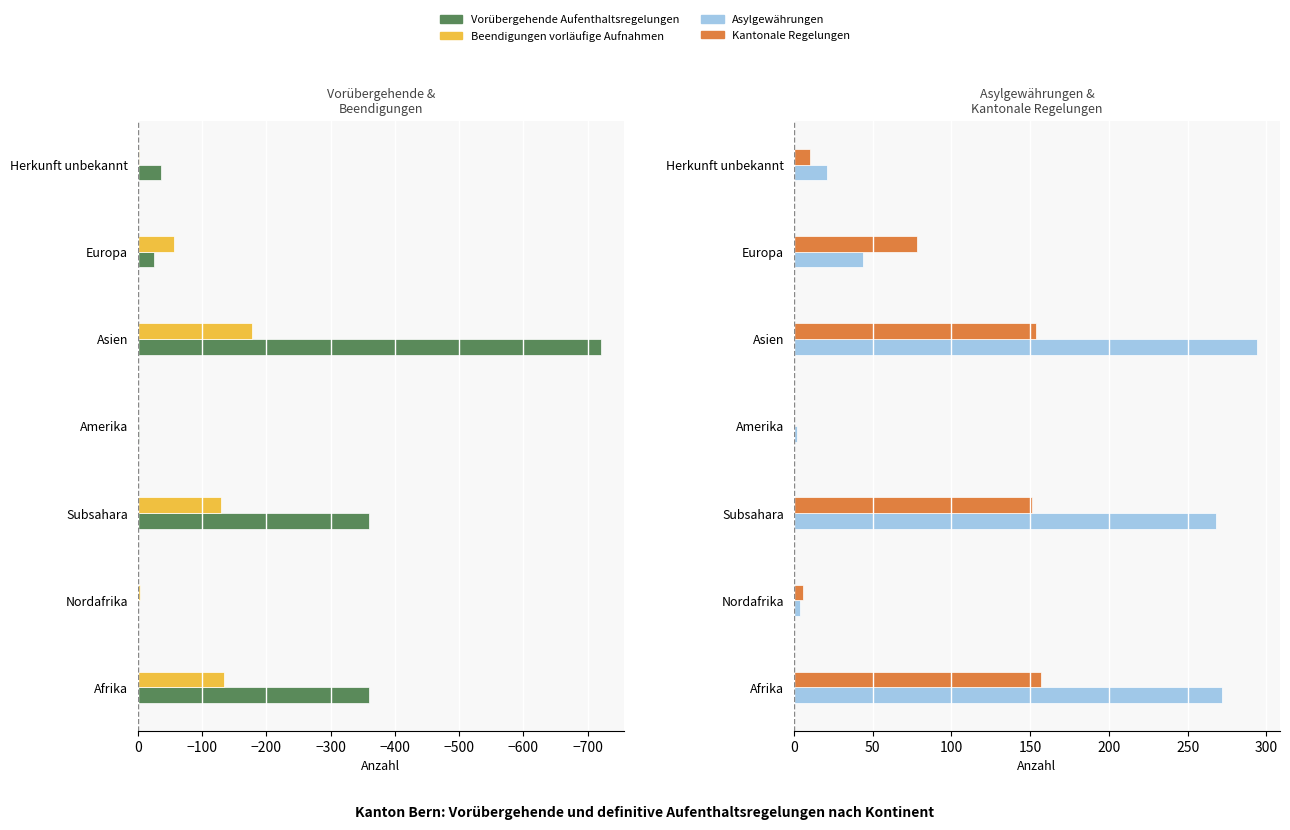

What is the difference between the highest and lowest values at Europa?

135